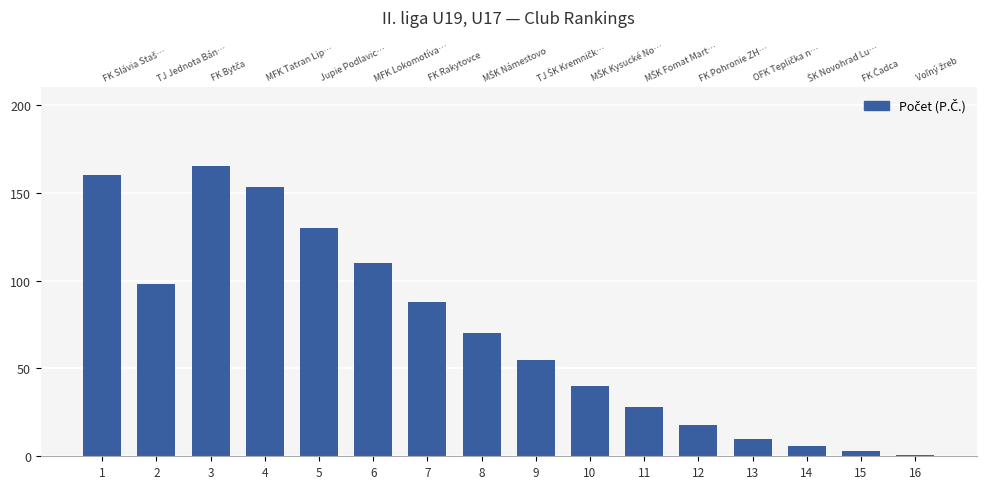

List the labels in order of value, largest first.

3, 1, 4, 5, 6, 2, 7, 8, 9, 10, 11, 12, 13, 14, 15, 16